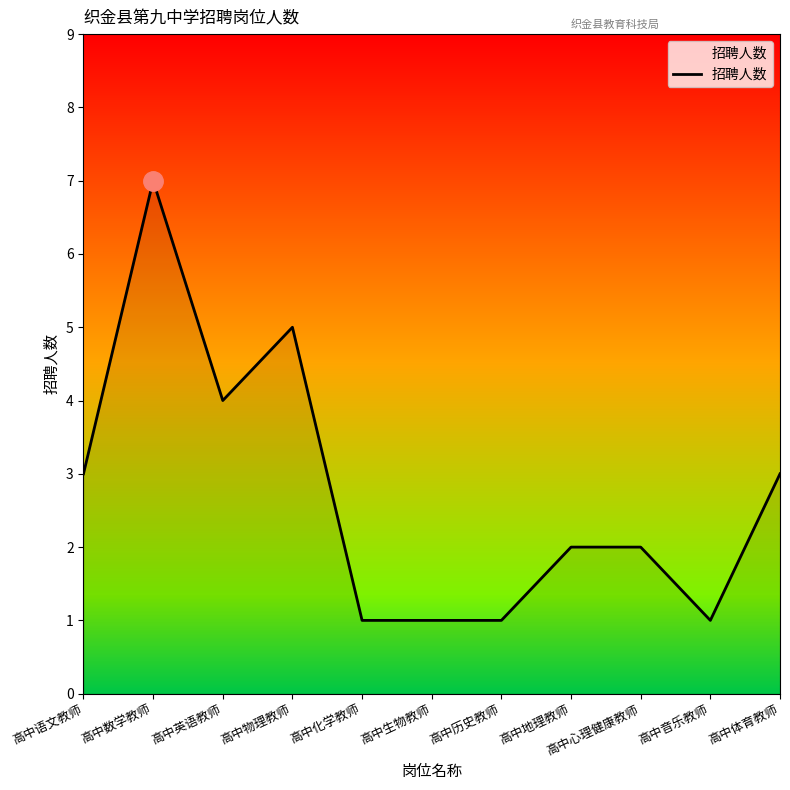

Reading left to right, transcribe all the data shown in this chart.

高中语文教师=3	高中数学教师=7	高中英语教师=4	高中物理教师=5	高中化学教师=1	高中生物教师=1	高中历史教师=1	高中地理教师=2	高中心理健康教师=2	高中音乐教师=1	高中体育教师=3